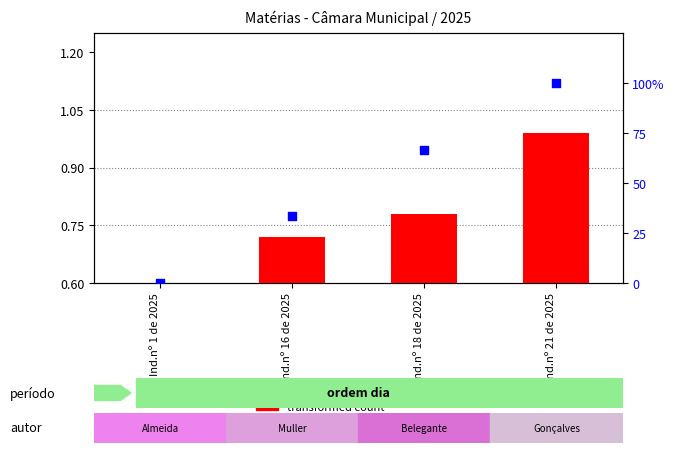

At which category is the sum across all series the highest?

Ind.nº 21 de 2025